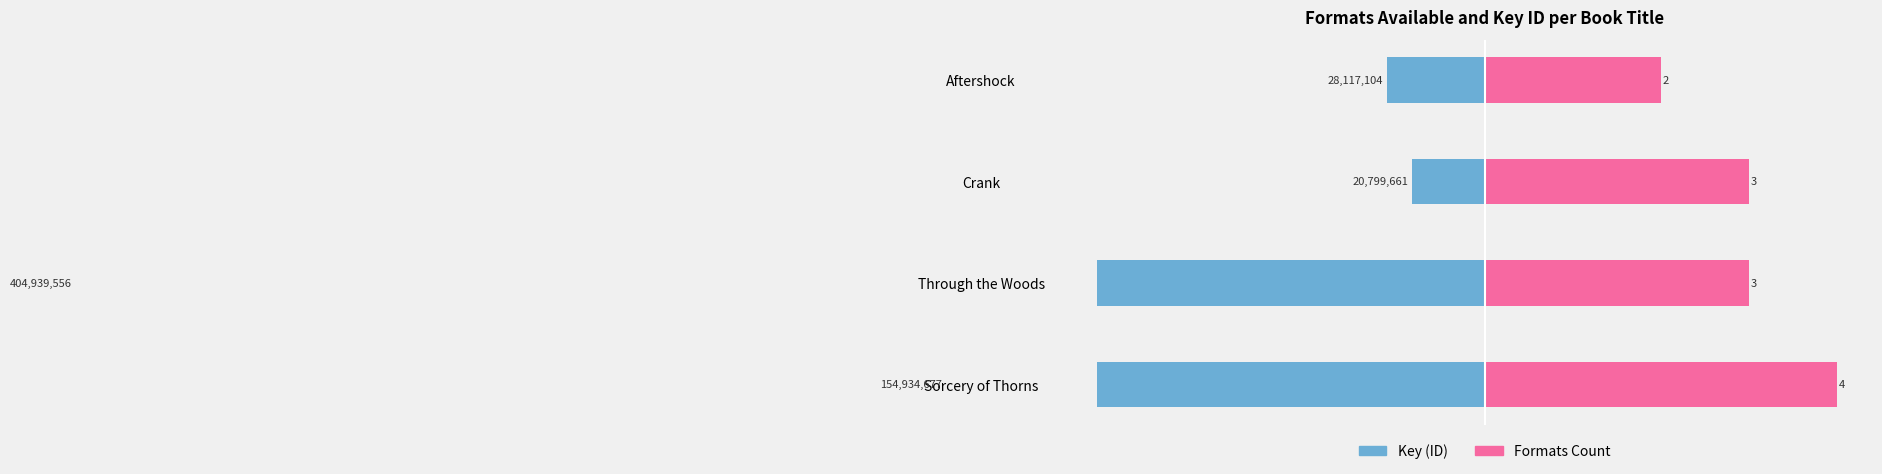

List the labels in order of Key (ID) value, largest first.

Crank, Aftershock, Sorcery of Thorns, Through the Woods